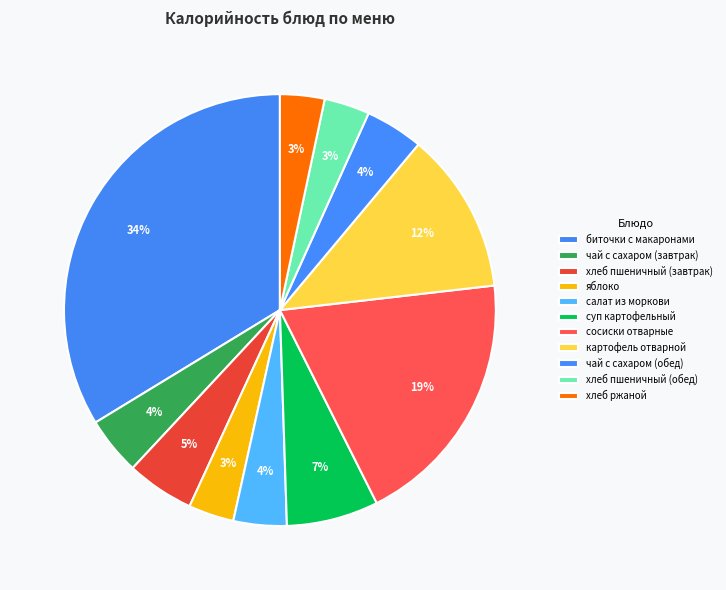

How many segments does this pie chart have?

11